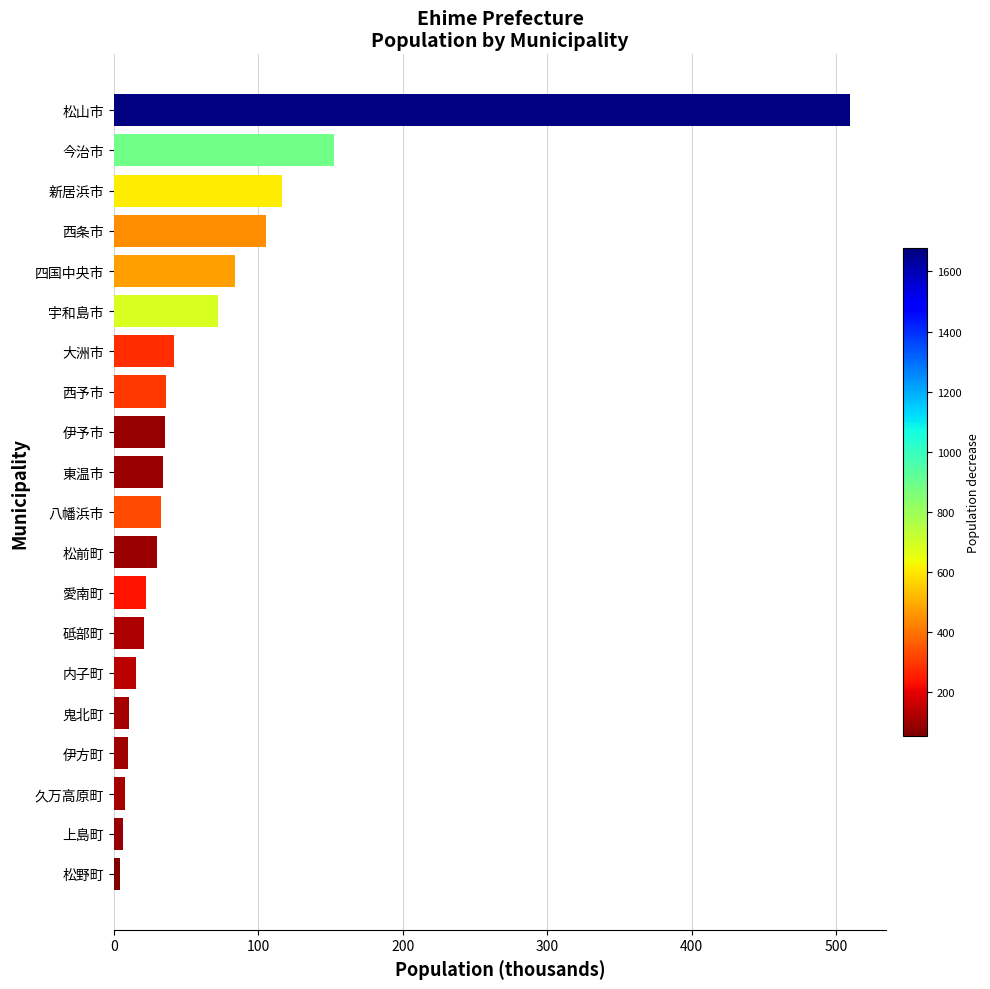

Is it true that the value at 四国中央市 is 42.0?

False